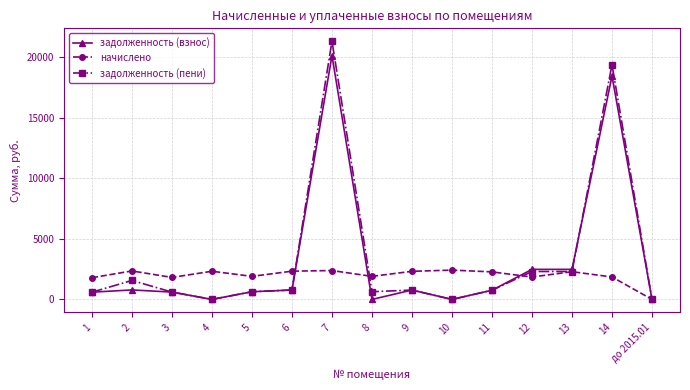

The задолженность (взнос) series shows -6529.0 at до 2015.01. True or false?

False